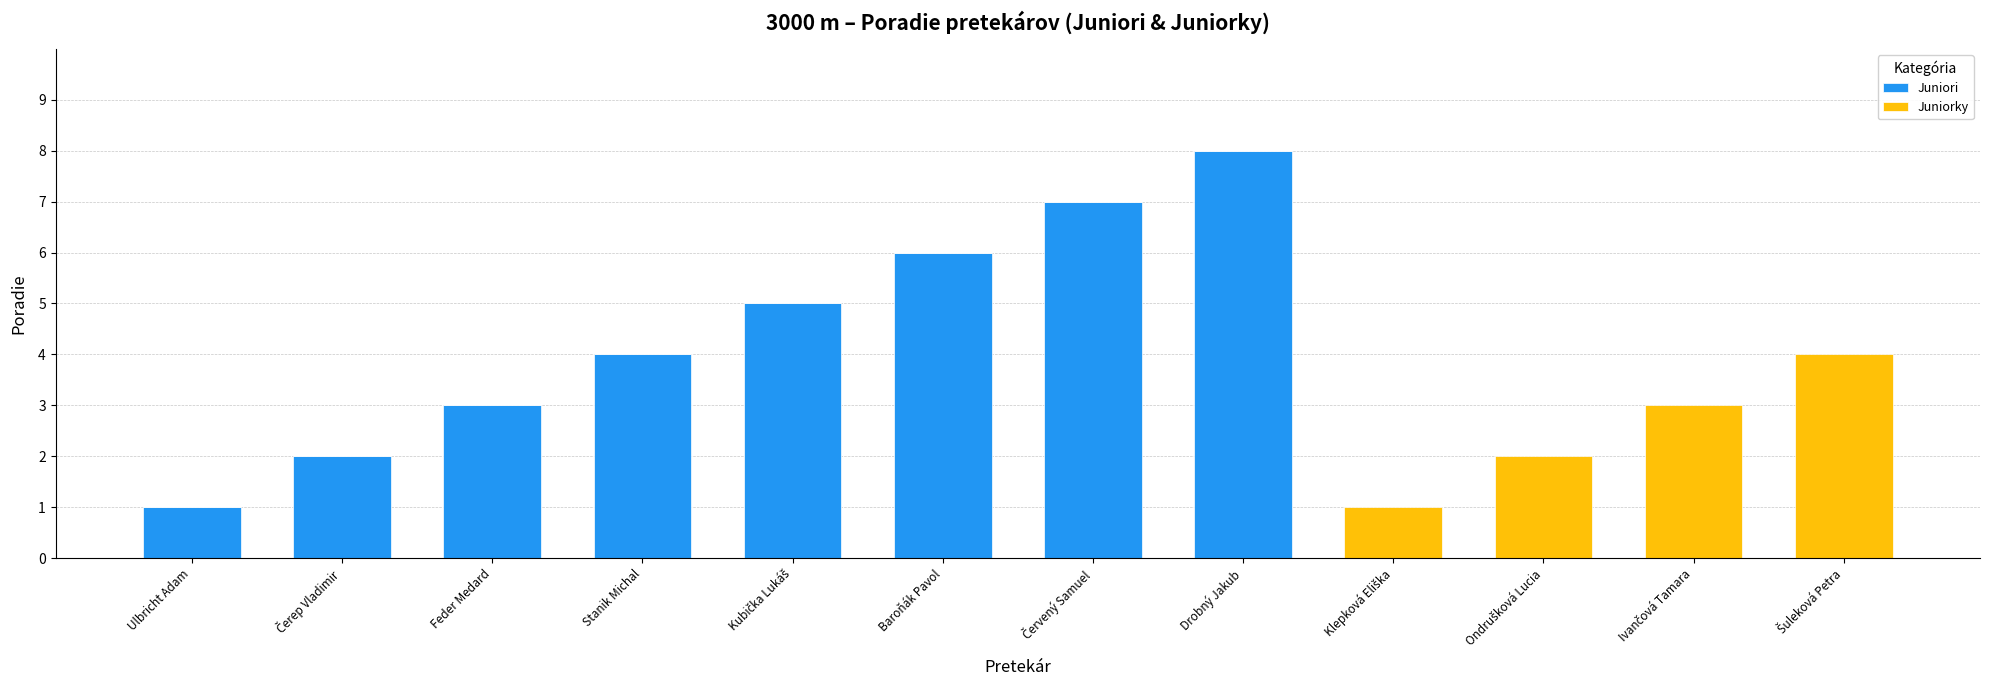

At which category is the sum across all series the highest?

Drobný Jakub